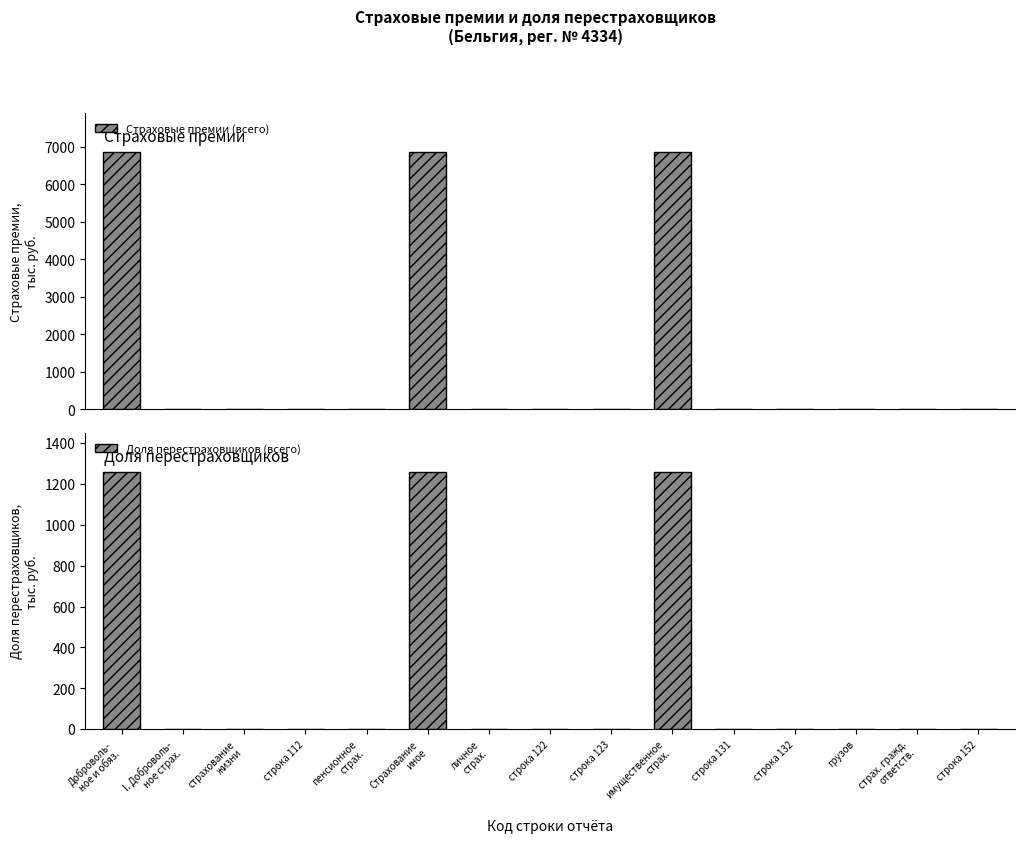

Rank the series by their average value, from highest to lowest.

Страховые премии (всего), Доля перестраховщиков (всего)